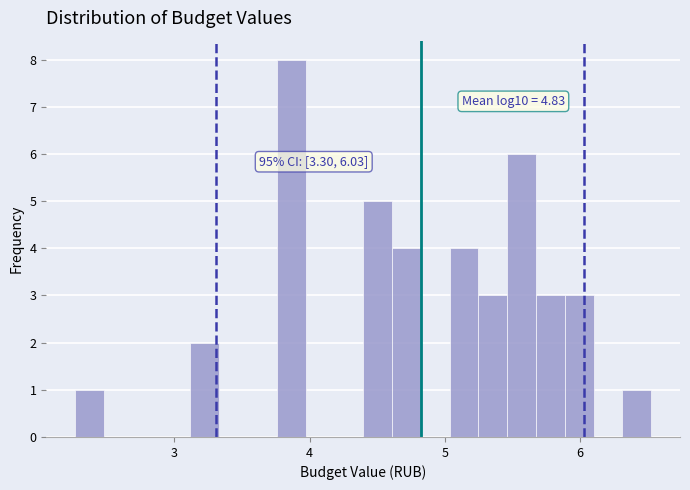

Around what value on the x-axis is the tallest bar? Give the approximate position of its centre, as read against the axis.

3.9